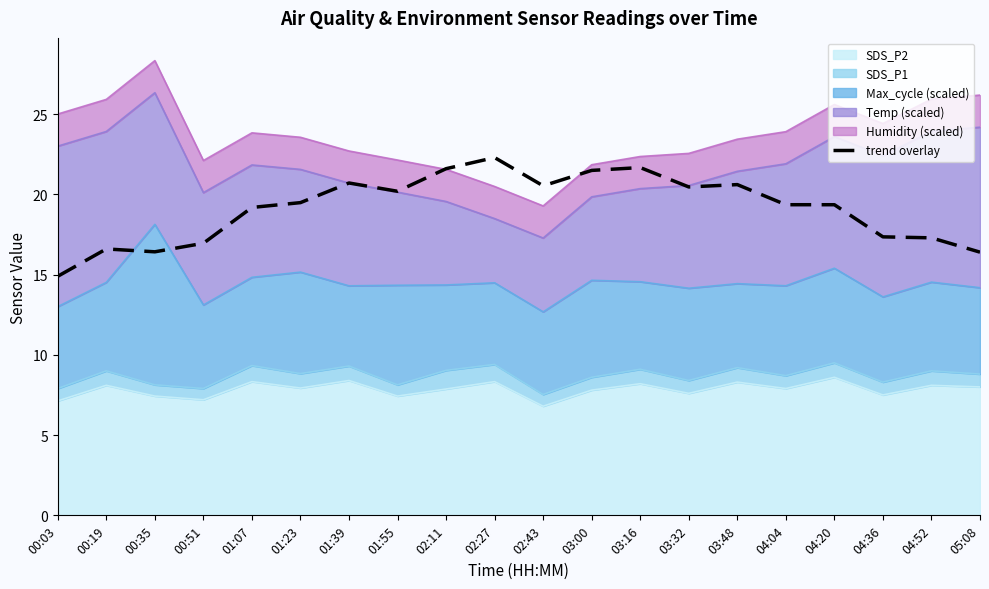

At which label is the value closest to 18?

04:36